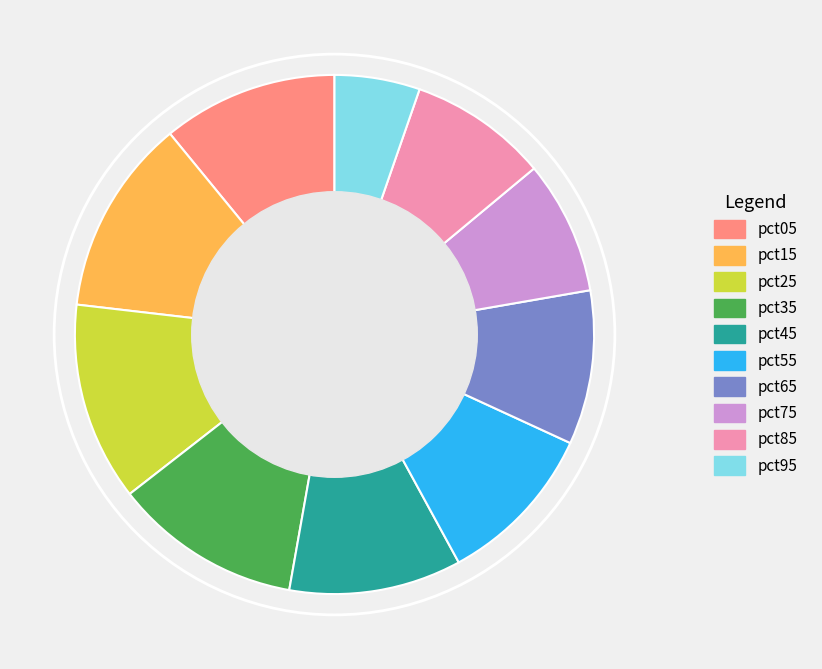

How many slices are in this pie chart?

10